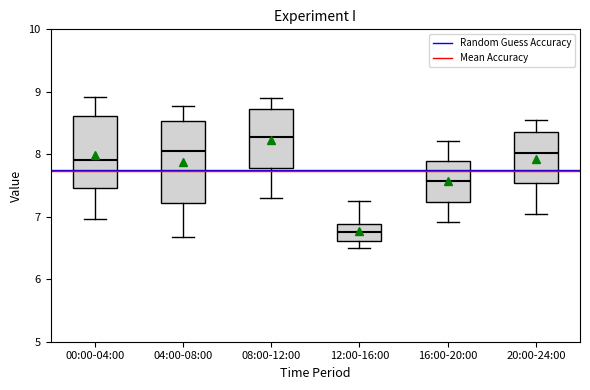

Comparing the boxes themselves (not the whiskers), which one is the tallest?

04:00-08:00